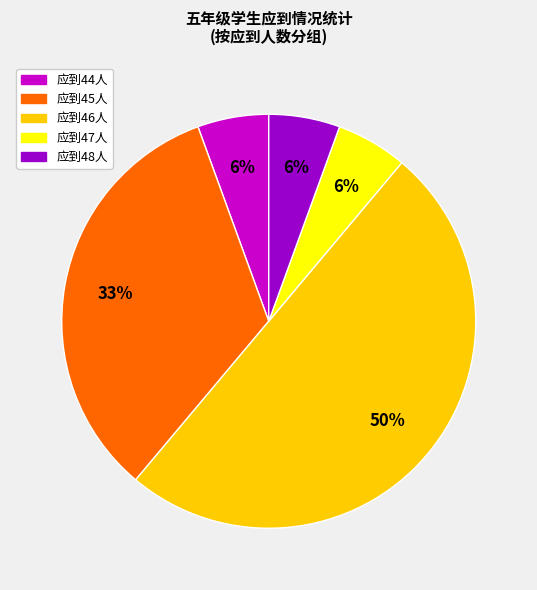

Does 应到48人 represent more than half of the total?

No